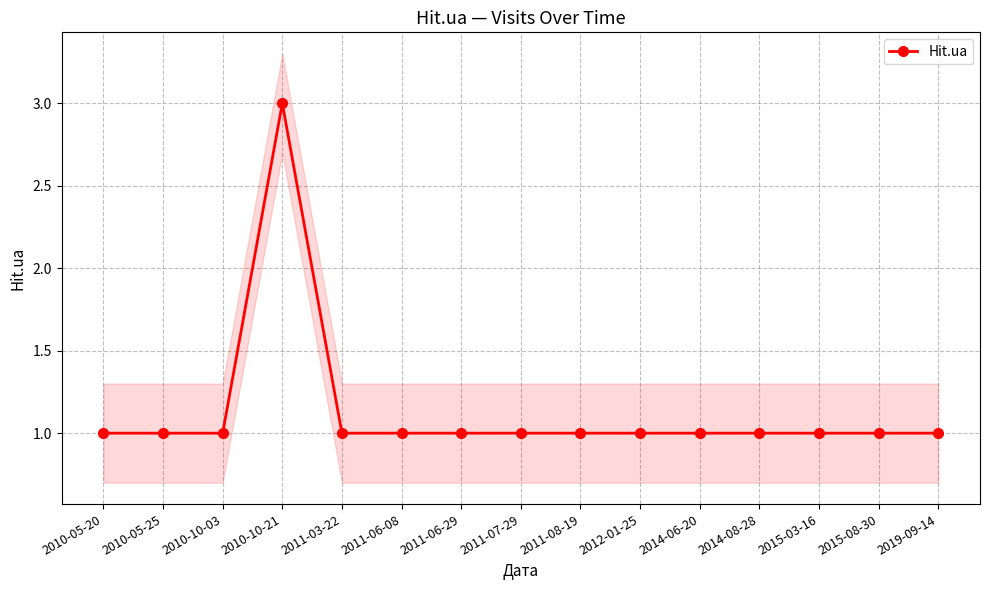

Reading right to left, transcribe all the data shown in this chart.

2019-09-14=1	2015-08-30=1	2015-03-16=1	2014-08-28=1	2014-06-20=1	2012-01-25=1	2011-08-19=1	2011-07-29=1	2011-06-29=1	2011-06-08=1	2011-03-22=1	2010-10-21=3	2010-10-03=1	2010-05-25=1	2010-05-20=1